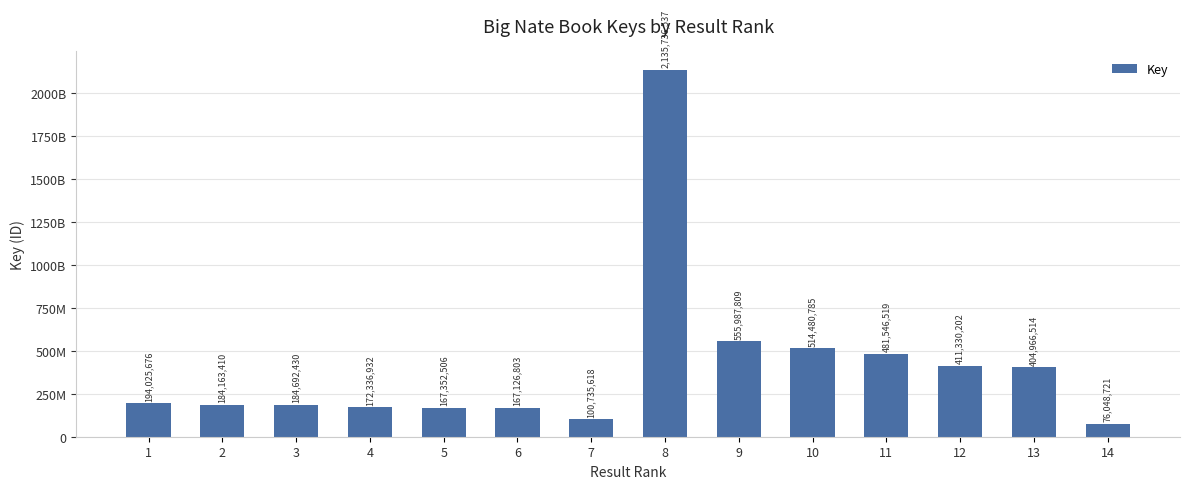

Reading right to left, list all the values displayed in this chart.

76048721	404966514	411330202	481546519	514480785	555987809	2135736537	100735618	167126803	167352506	172336932	184692430	184163410	194025676